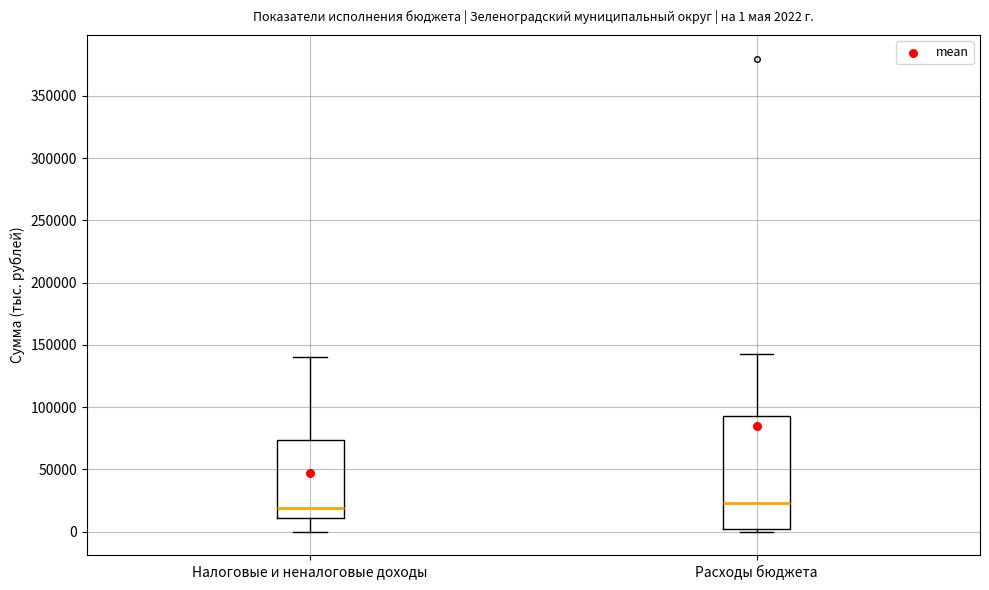

Which box is the tallest, from its lower edge to its upper edge?

Расходы бюджета